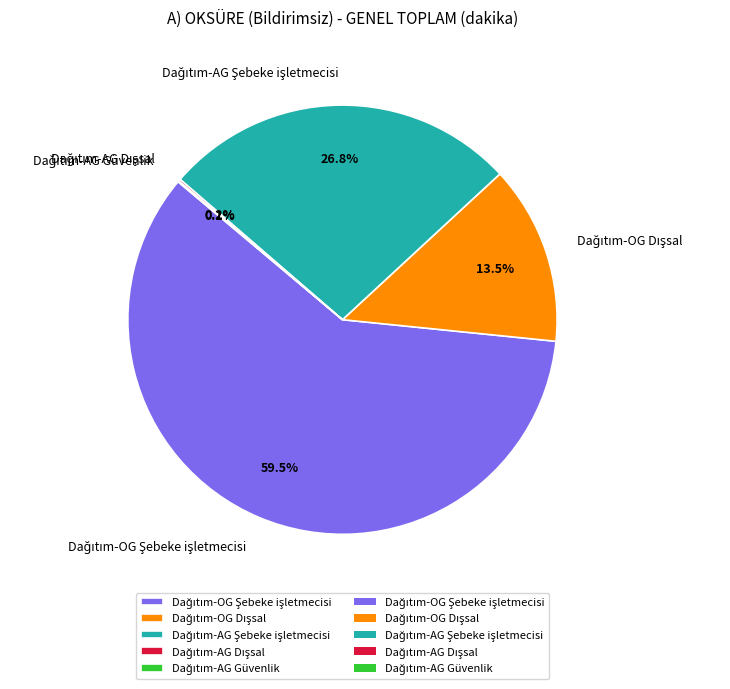

Is there any slice that represents more than half of the pie?

Yes